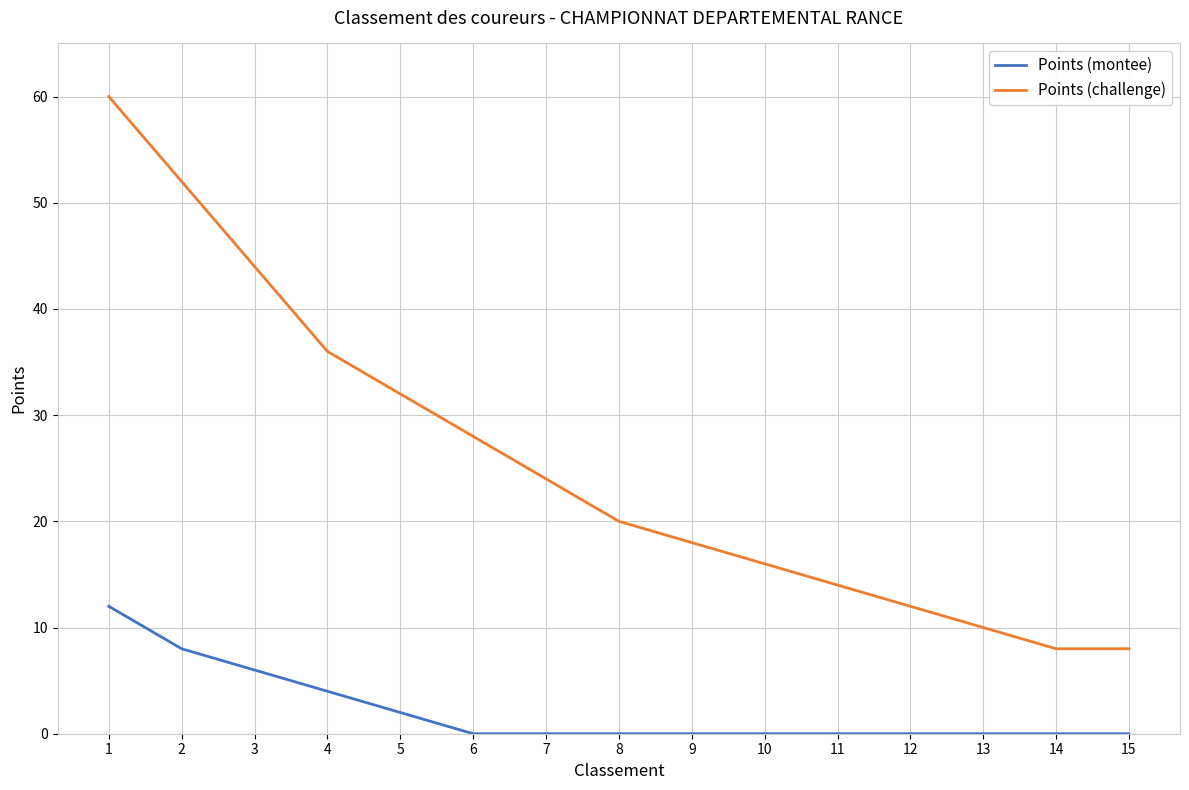

Which category has the highest value across all series?

1